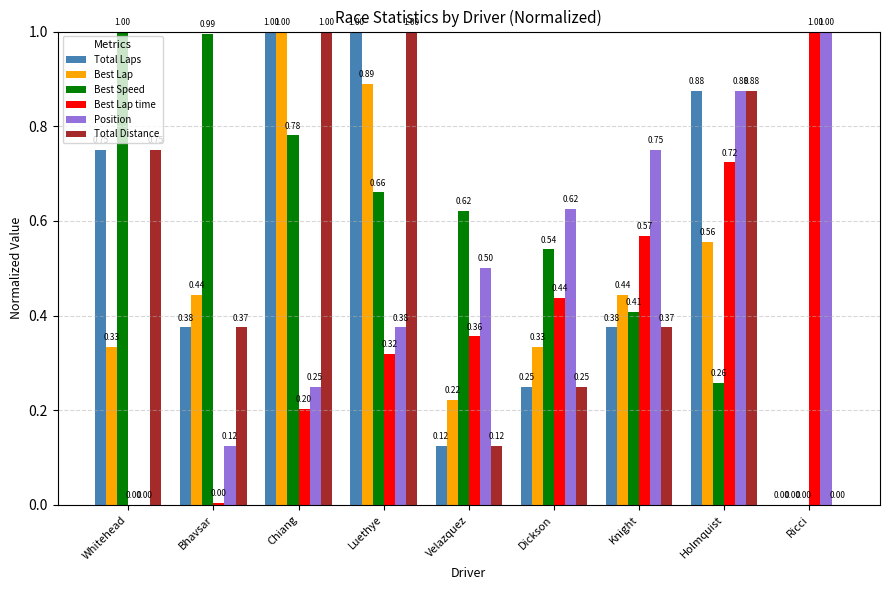

Which series changed the most between Bhavsar and Ricci?

Best Lap time